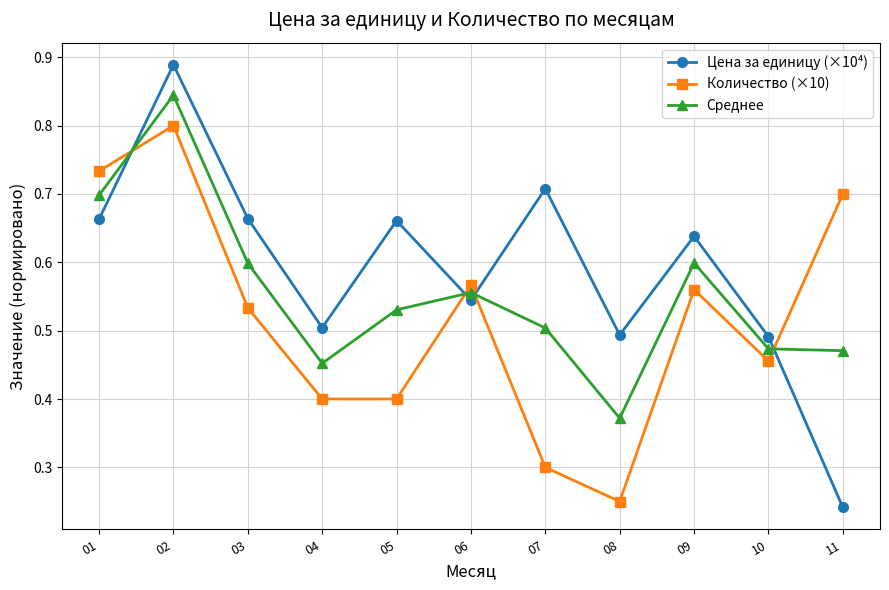

The Количество (×10) series shows 0.5 at 03. True or false?

True